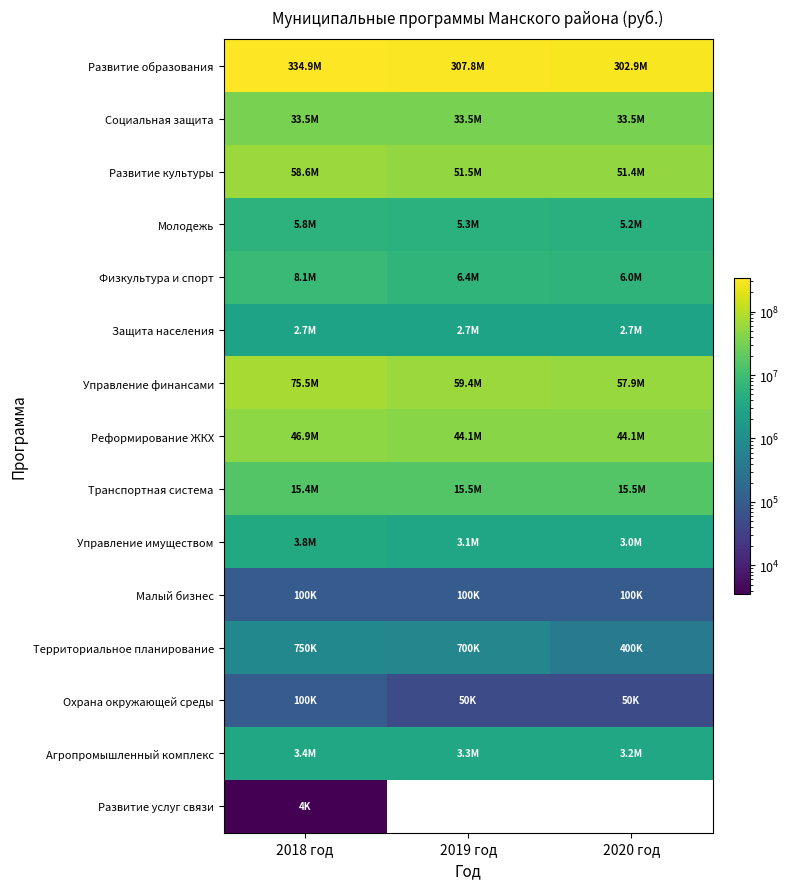

Where is Защита населения nearest to the value 2744655?

2018 год